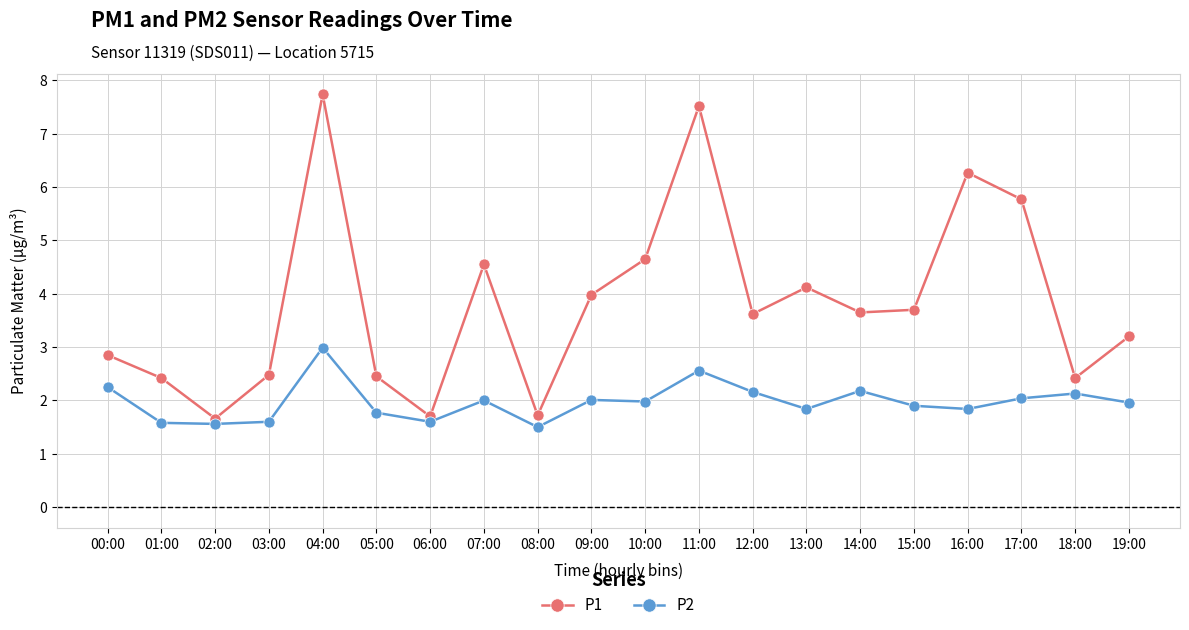

At how many categories does at least one series exceed 5?

4